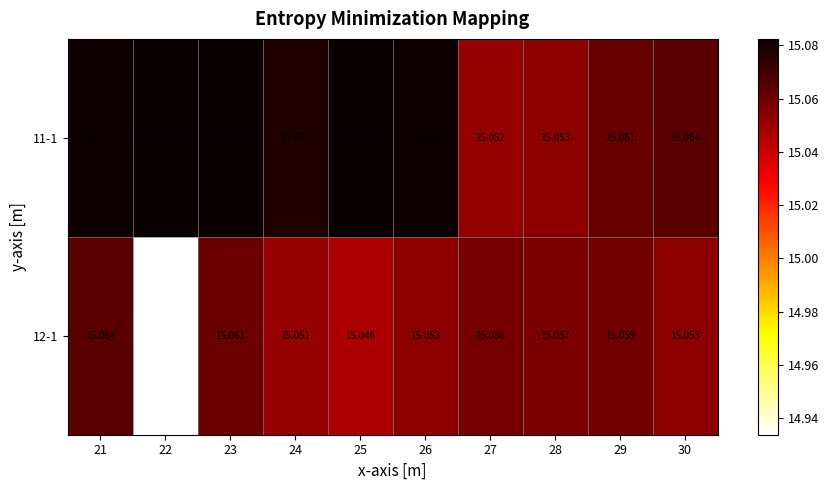

Is the value of 12-1 at 23 greater than the value of 11-1 at 26?

No